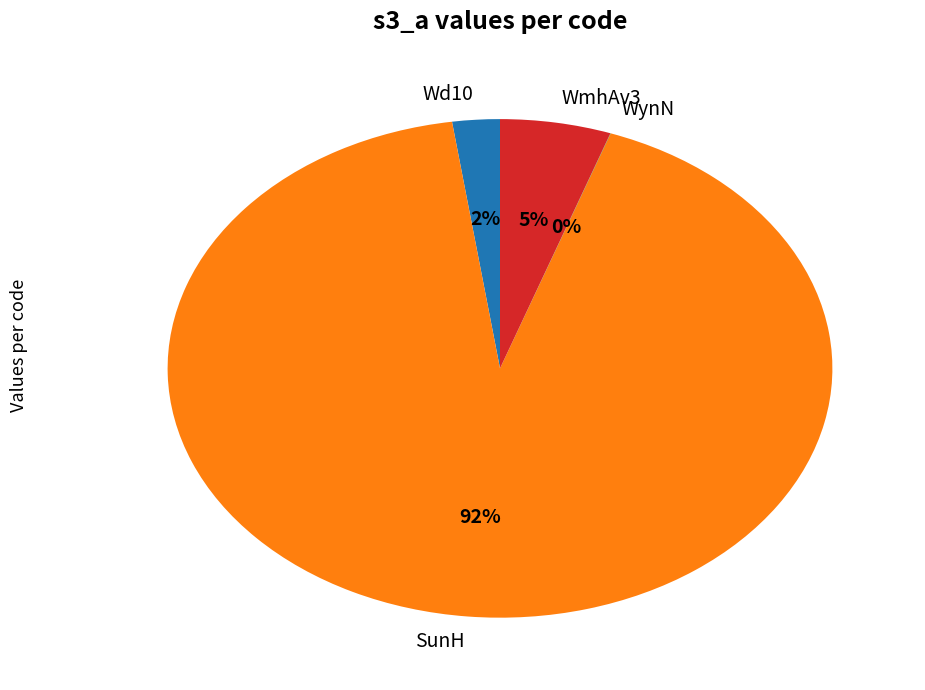

To the nearest percent, what portion does Wd10 represent?

2%